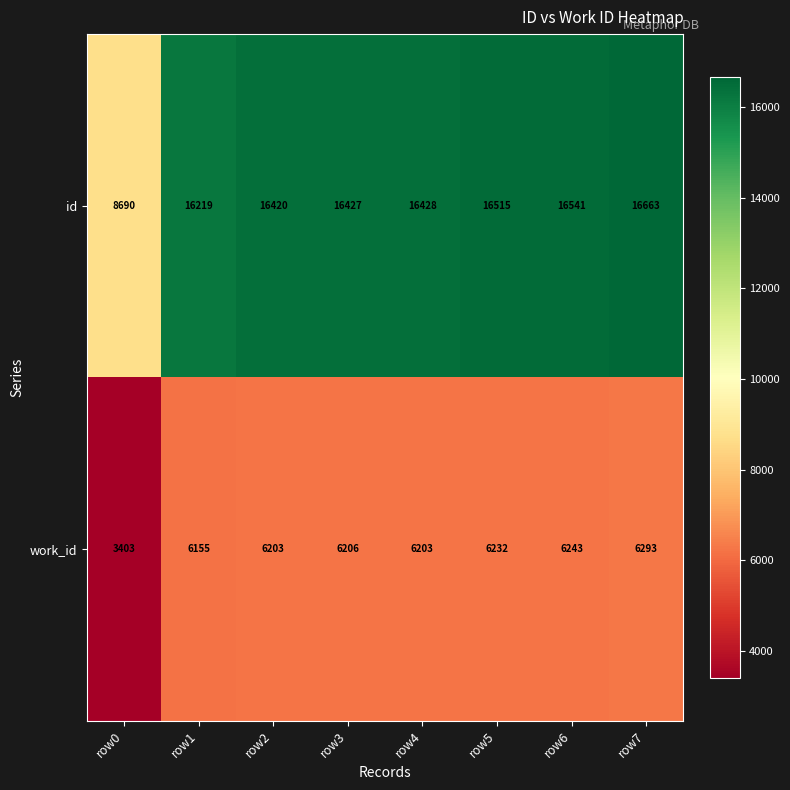

The value of work_id at row6 is 3162. True or false?

False